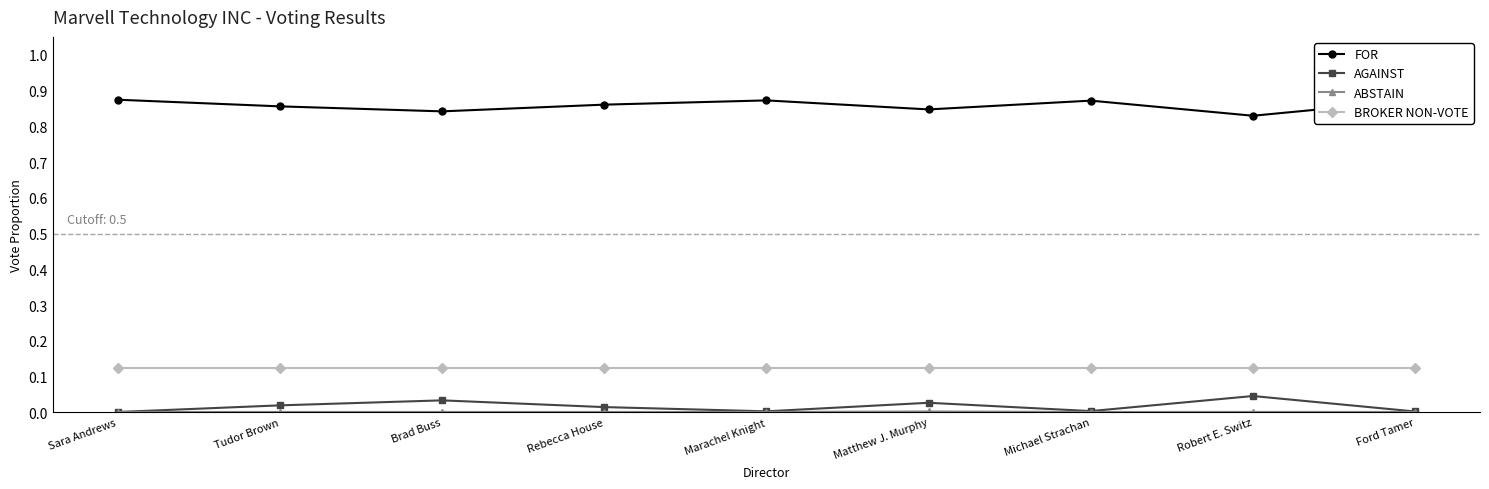

True or false: FOR and AGAINST intersect in this chart.

False